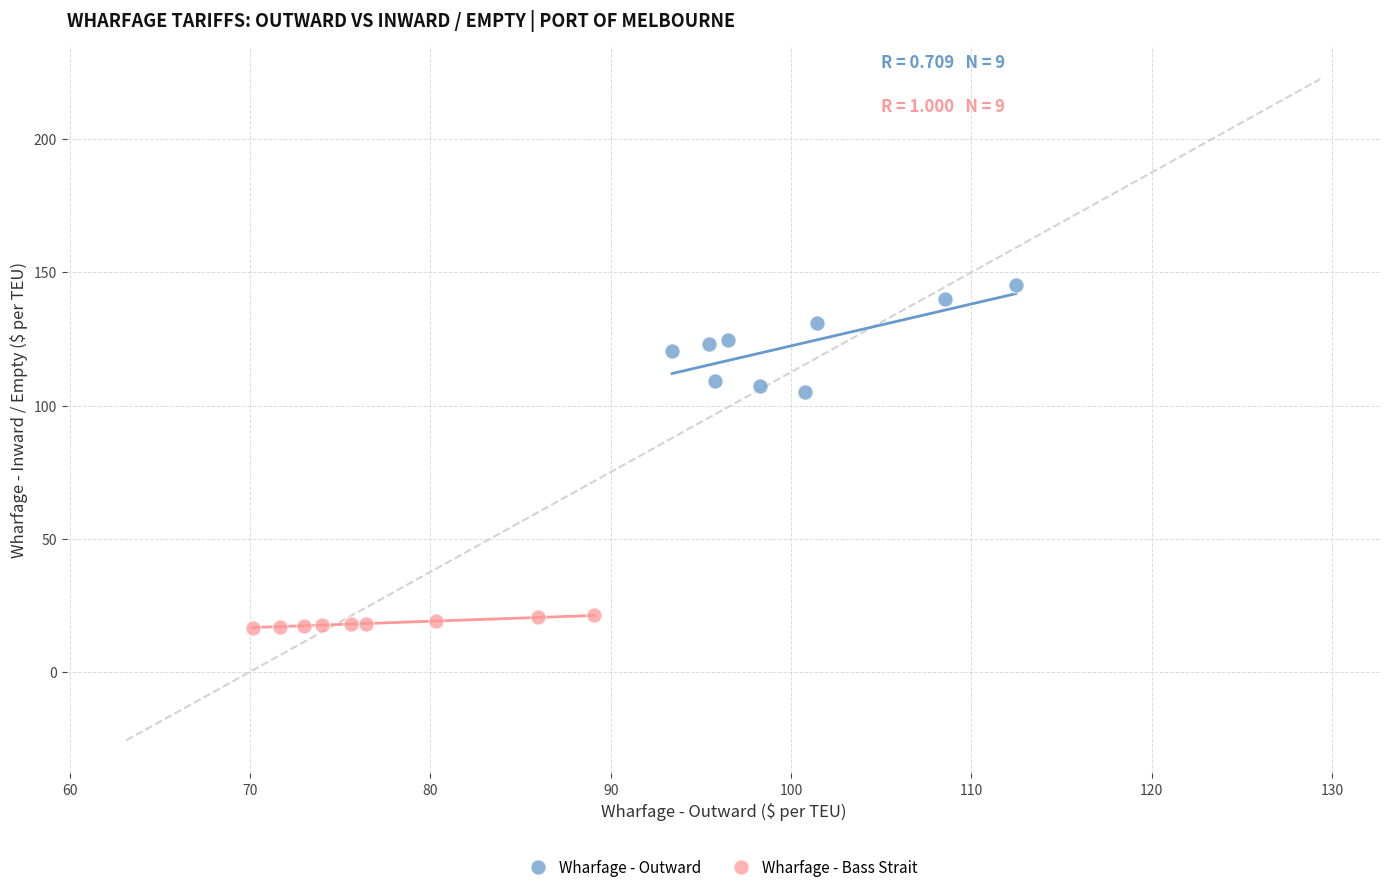

Which series contains the highest Y value?

Wharfage - Outward